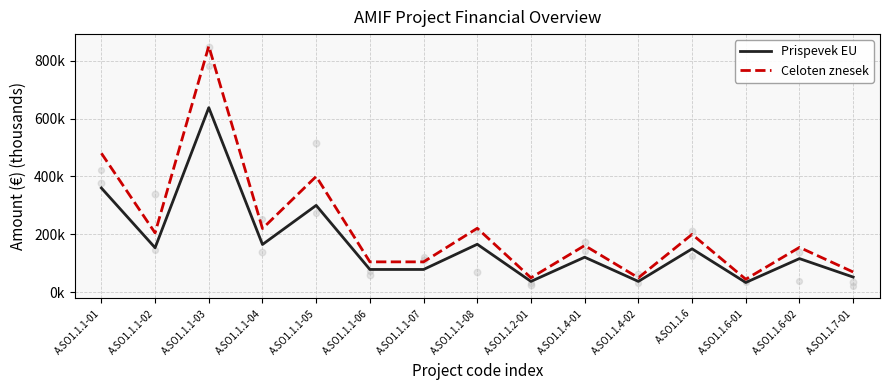

Which series reaches the minimum Y coordinate?

Prispevek EU